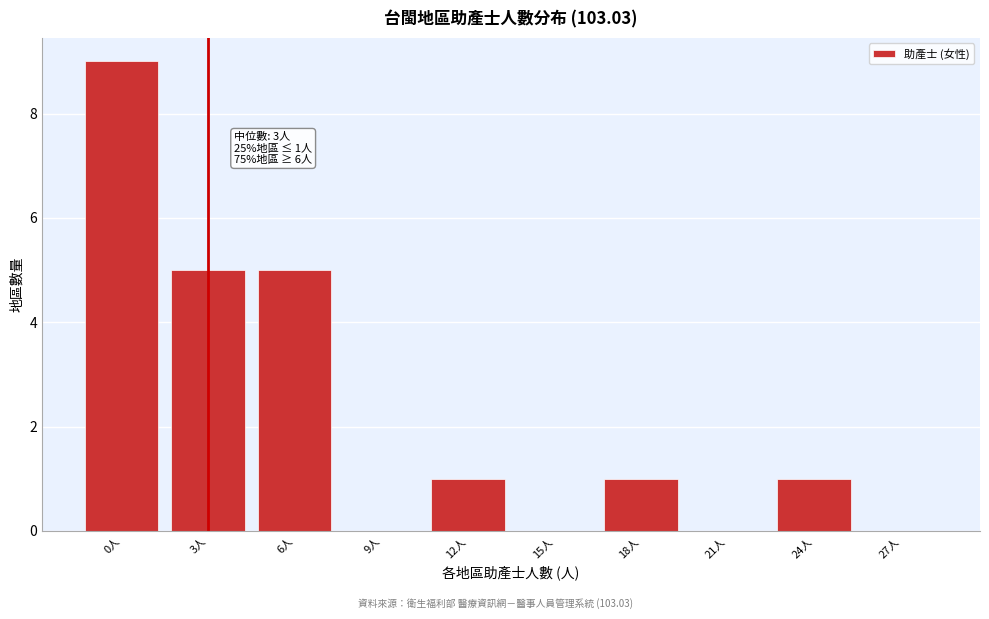

Reading left to right, list all the values displayed in this chart.

0人=9	3人=5	6人=5	9人=0	12人=1	15人=0	18人=1	21人=0	24人=1	27人=0